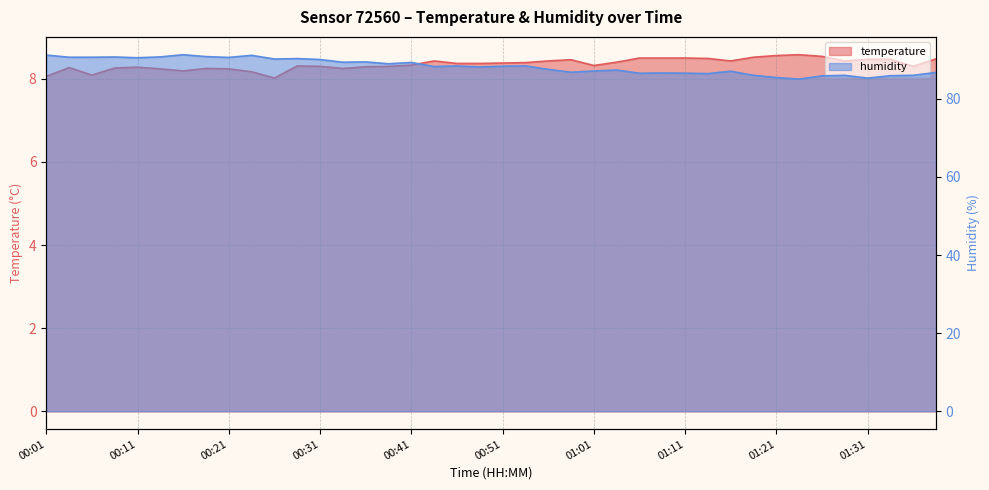

Reading left to right, what are all the values shown in this chart?

temperature: 00:01=8.1	00:03=8.3	00:06=8.1	00:08=8.3	00:11=8.3	00:13=8.2	00:16=8.2	00:18=8.2	00:21=8.2	00:23=8.2	00:26=8.0	00:28=8.3	00:31=8.3	00:33=8.2	00:36=8.3	00:38=8.3	00:41=8.3	00:43=8.4	00:46=8.4	00:48=8.4	00:51=8.4	00:53=8.4	00:56=8.4	00:58=8.5	01:01=8.3	01:03=8.4	01:06=8.5	01:08=8.5	01:11=8.5	01:13=8.5	01:16=8.4	01:18=8.5	01:21=8.6	01:23=8.6	01:26=8.5	01:28=8.4	01:31=8.5	01:33=8.5	01:36=8.3	01:38=8.5
humidity: 00:01=91.2	00:03=90.6	00:06=90.6	00:08=90.7	00:11=90.5	00:13=90.7	00:16=91.3	00:18=90.8	00:21=90.6	00:23=91.1	00:26=90.2	00:28=90.3	00:31=90.0	00:33=89.4	00:36=89.4	00:38=89.0	00:41=89.3	00:43=88.3	00:46=88.4	00:48=88.2	00:51=88.3	00:53=88.4	00:56=87.5	00:58=86.8	01:01=87.1	01:03=87.4	01:06=86.5	01:08=86.6	01:11=86.6	01:13=86.5	01:16=87.1	01:18=86.0	01:21=85.5	01:23=85.0	01:26=85.9	01:28=86.0	01:31=85.3	01:33=85.9	01:36=86.0	01:38=86.7